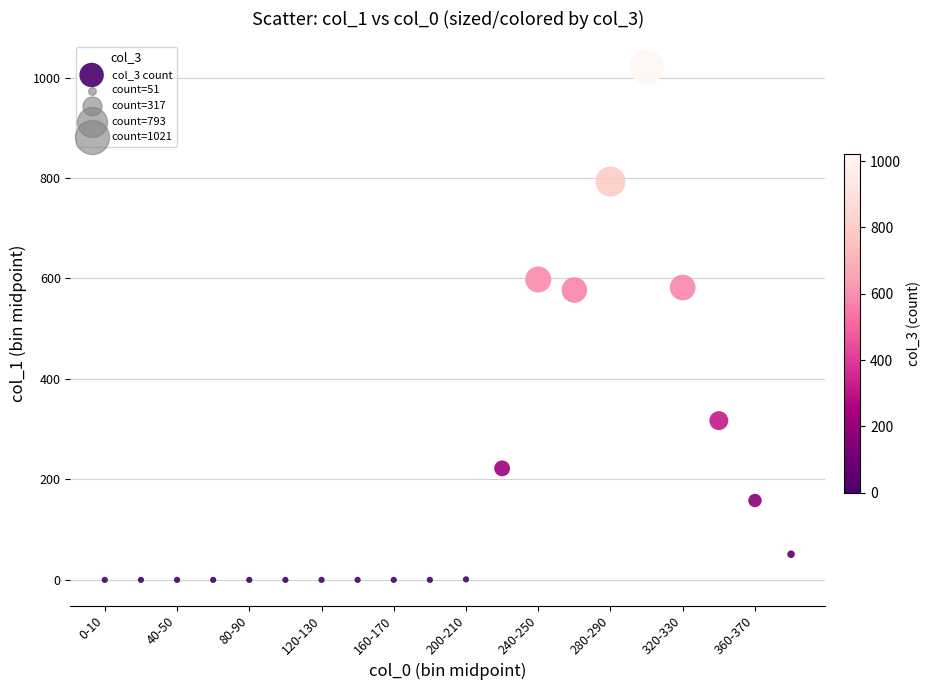

What is the range of X values (max minus min)?

380